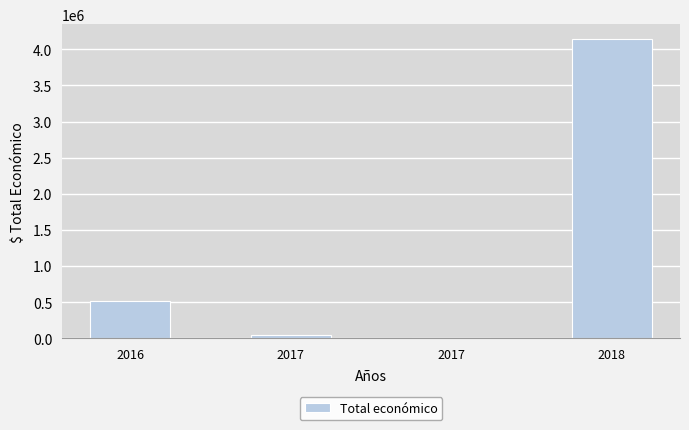

What is the value of the 2nd bar from the left?

48896